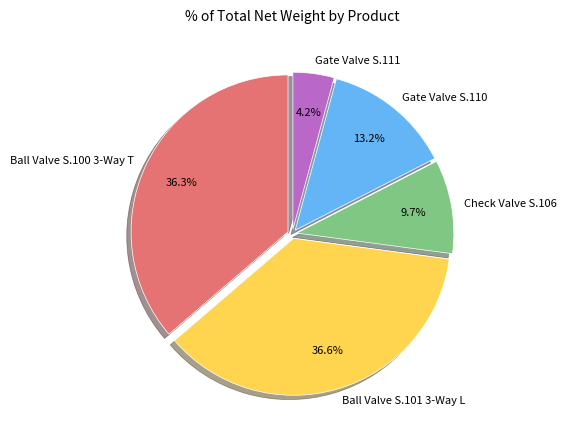

What percentage do Ball Valve S.101 3-Way L and Ball Valve S.100 3-Way T together represent?

72.9%